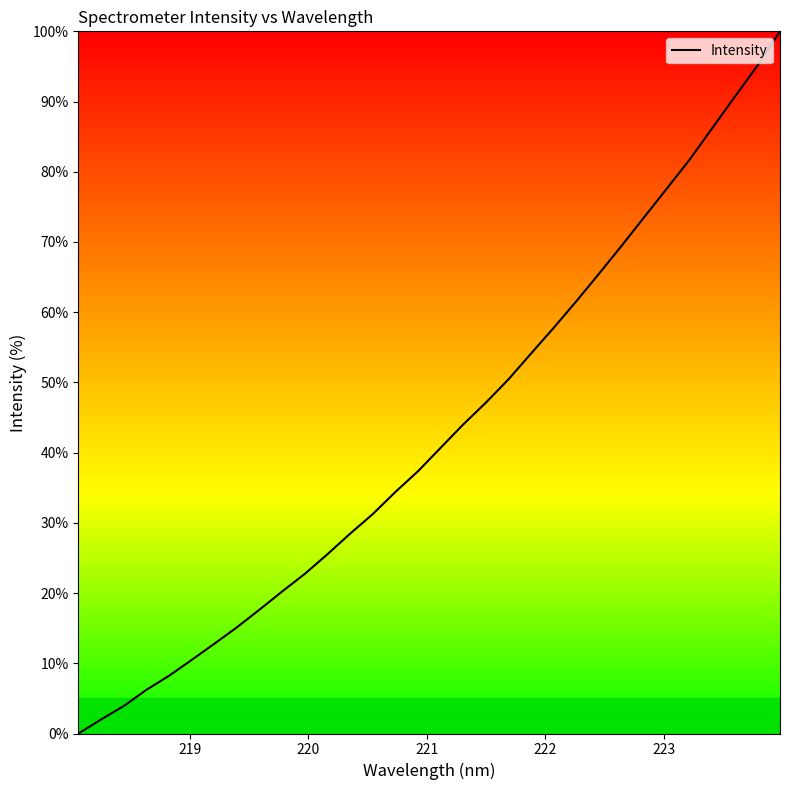

What is the greatest value displayed?

100.0